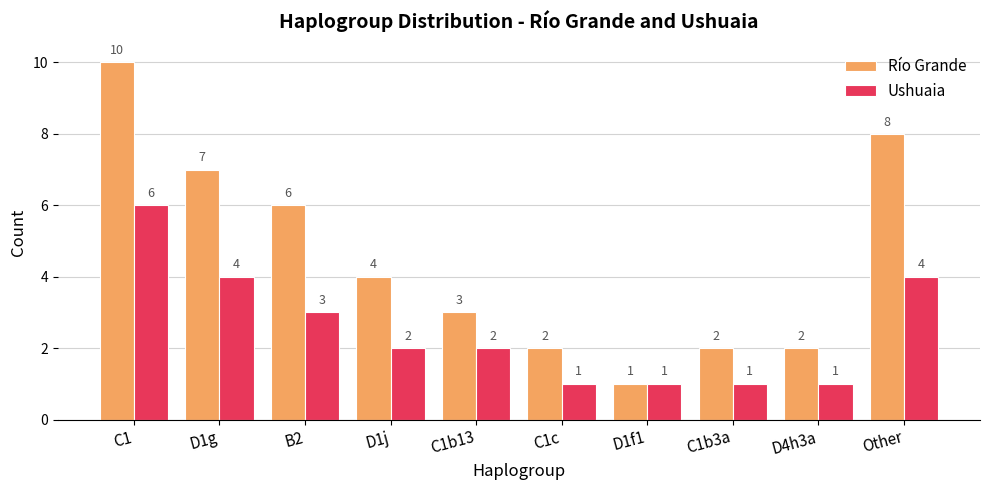

How many bars are there in total?

20